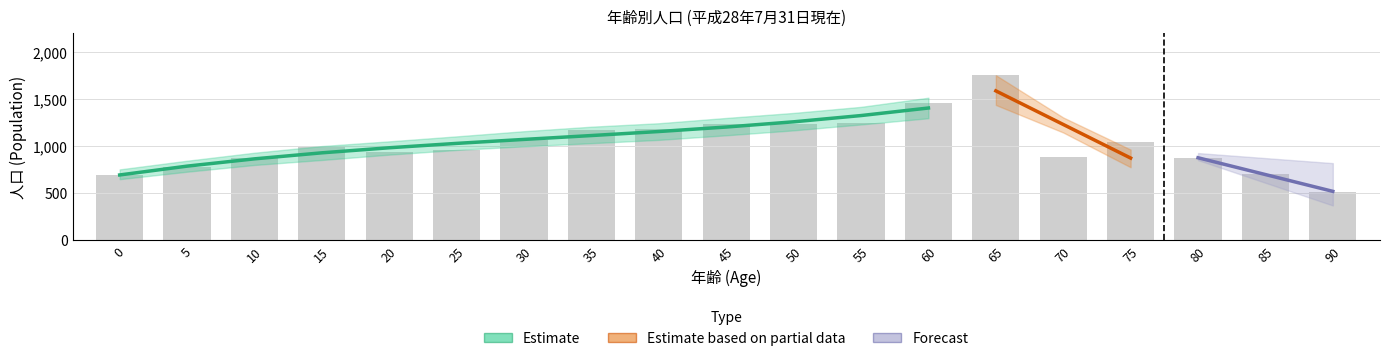

How many series are shown in this chart?

3